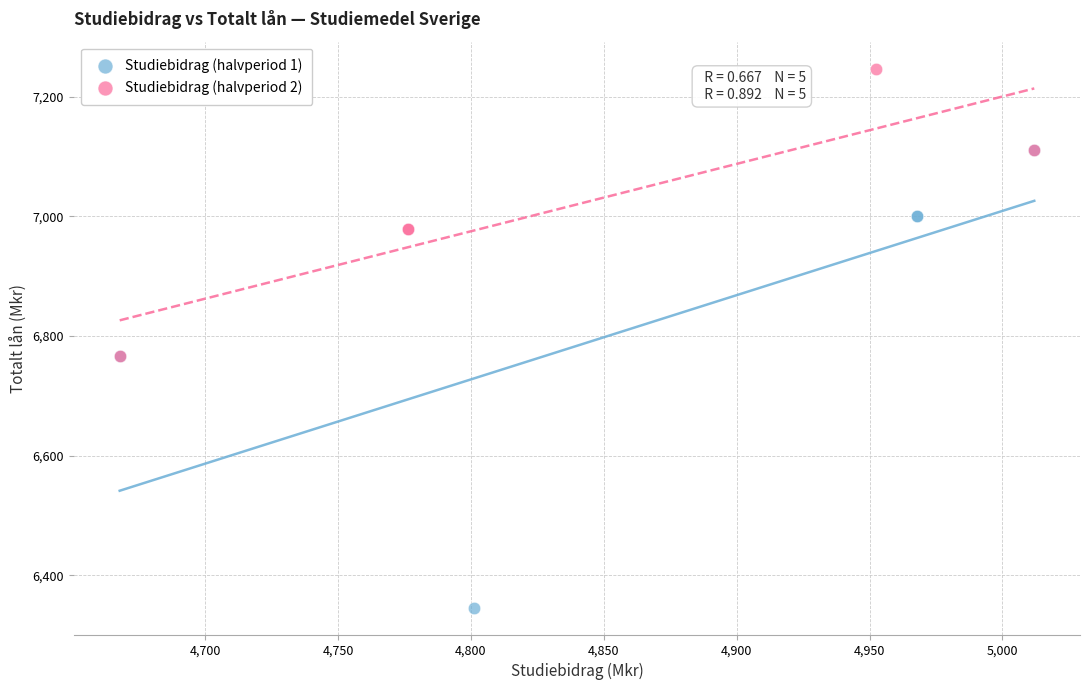

Which series reaches the maximum Y coordinate?

Studiebidrag (halvperiod 2)